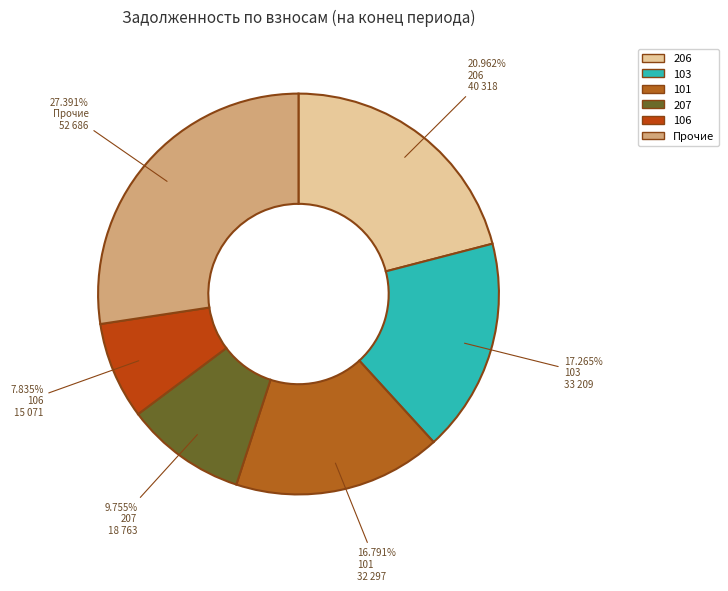

How many segments does this pie chart have?

6